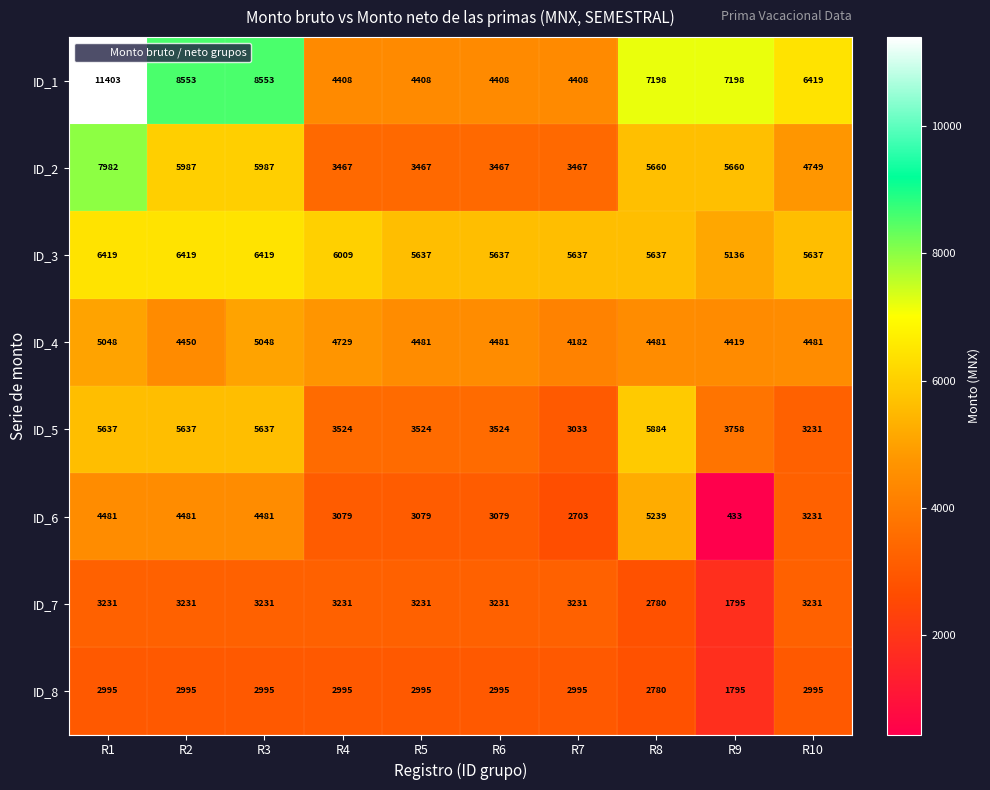

What is the smallest value displayed?

433